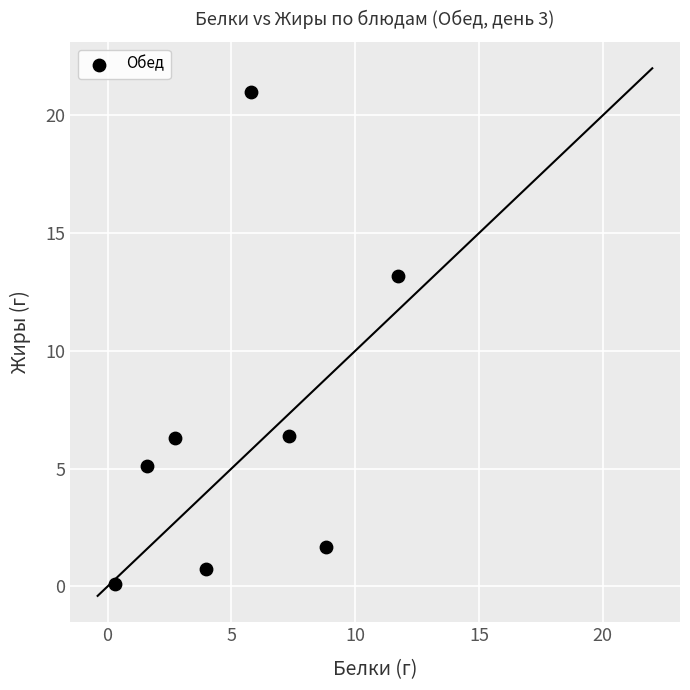

What is the range of X values (max minus min)?

11.4